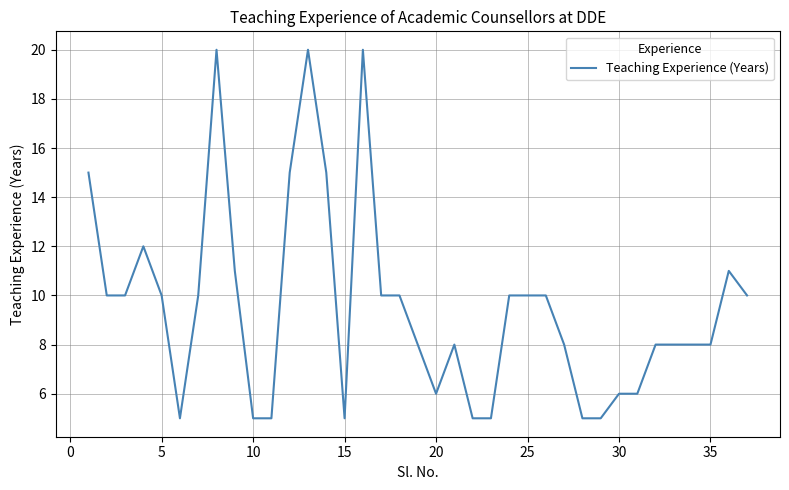

What is the greatest value displayed?

20